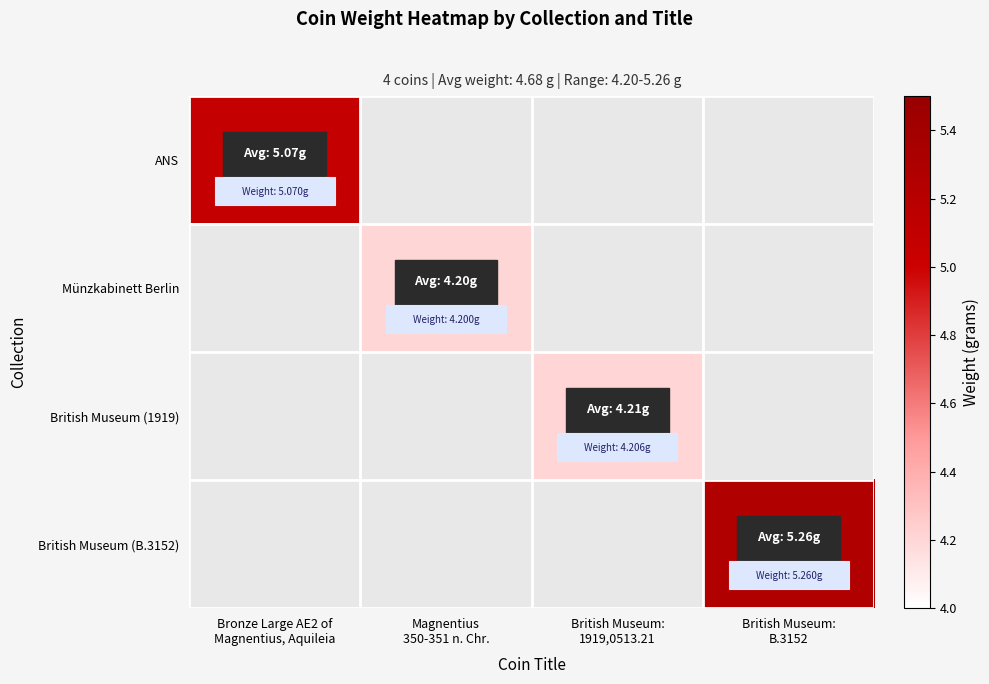

How many categories are shown in the chart?

4